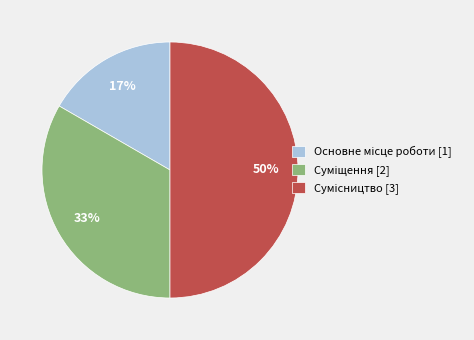

To the nearest percent, what is the average slice percentage?

33%